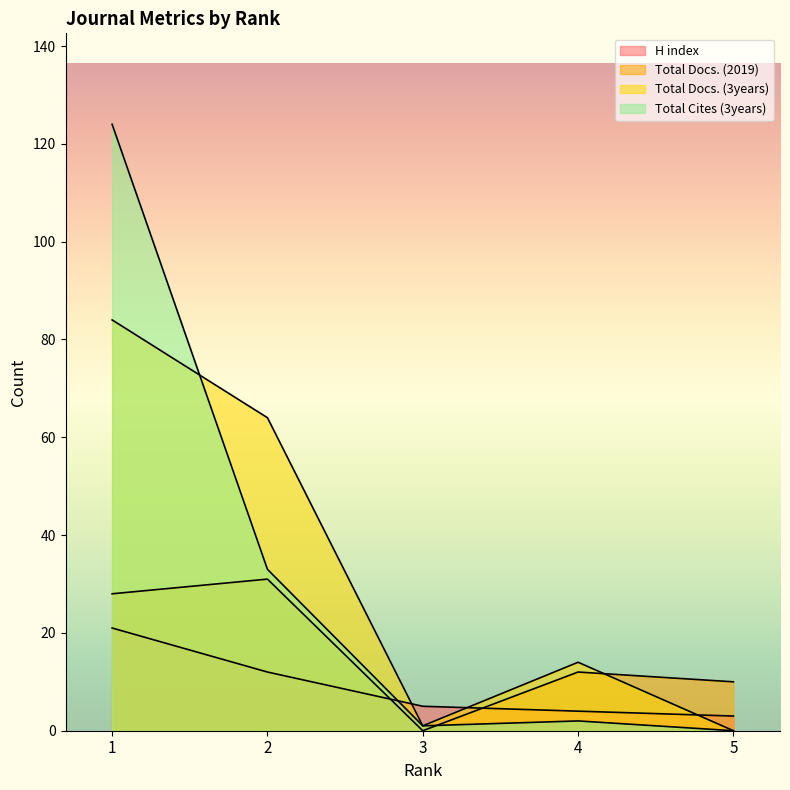

How many intersections are there between H index and Total Docs. (3years)?

3